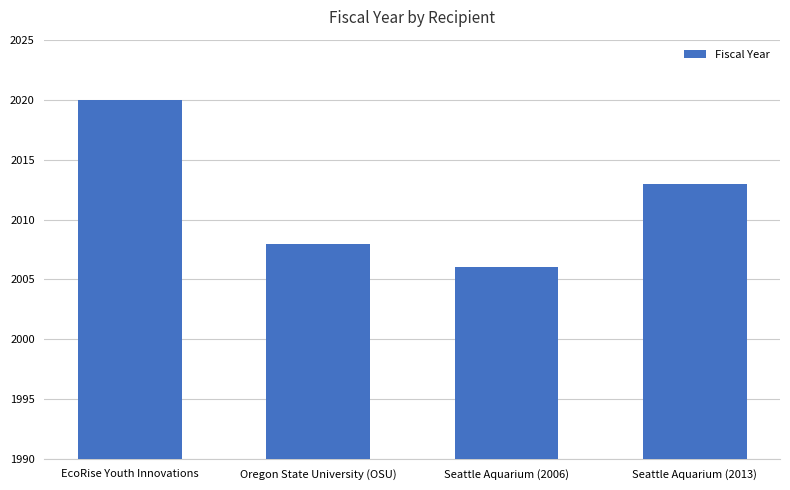

Which has a higher value, Seattle Aquarium (2006) or Oregon State University (OSU)?

Oregon State University (OSU)